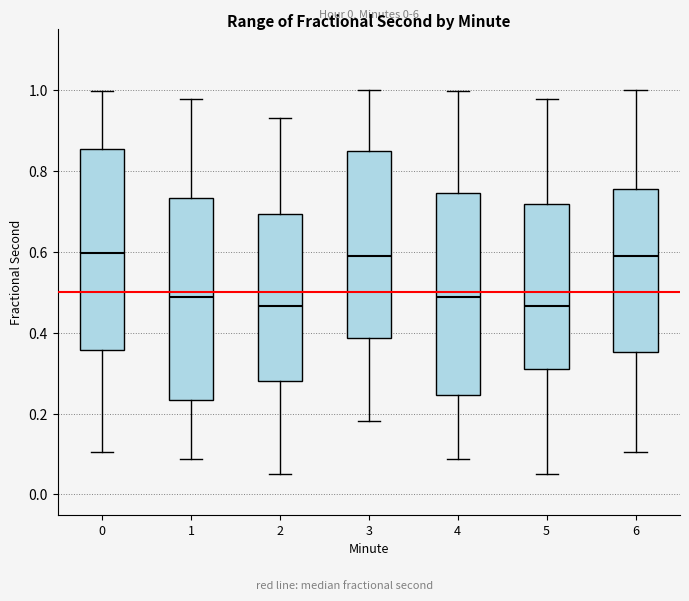

Where is the upper edge of the box at x = 1 on the y-axis? The values are not printed on the chart, so give them approximately, as read against the axis.

0.74